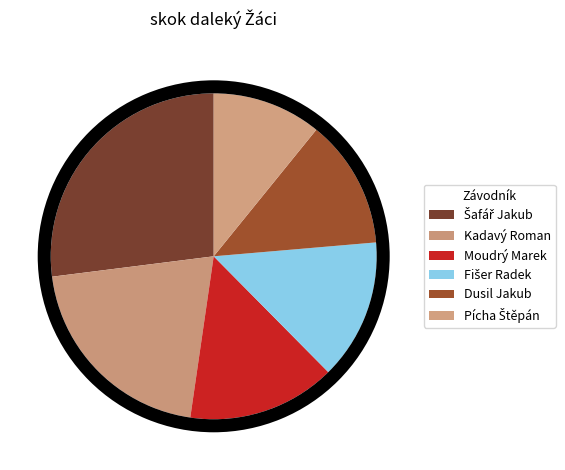

What is the change in value from Fišer Radek to Pícha Štěpán?

-73